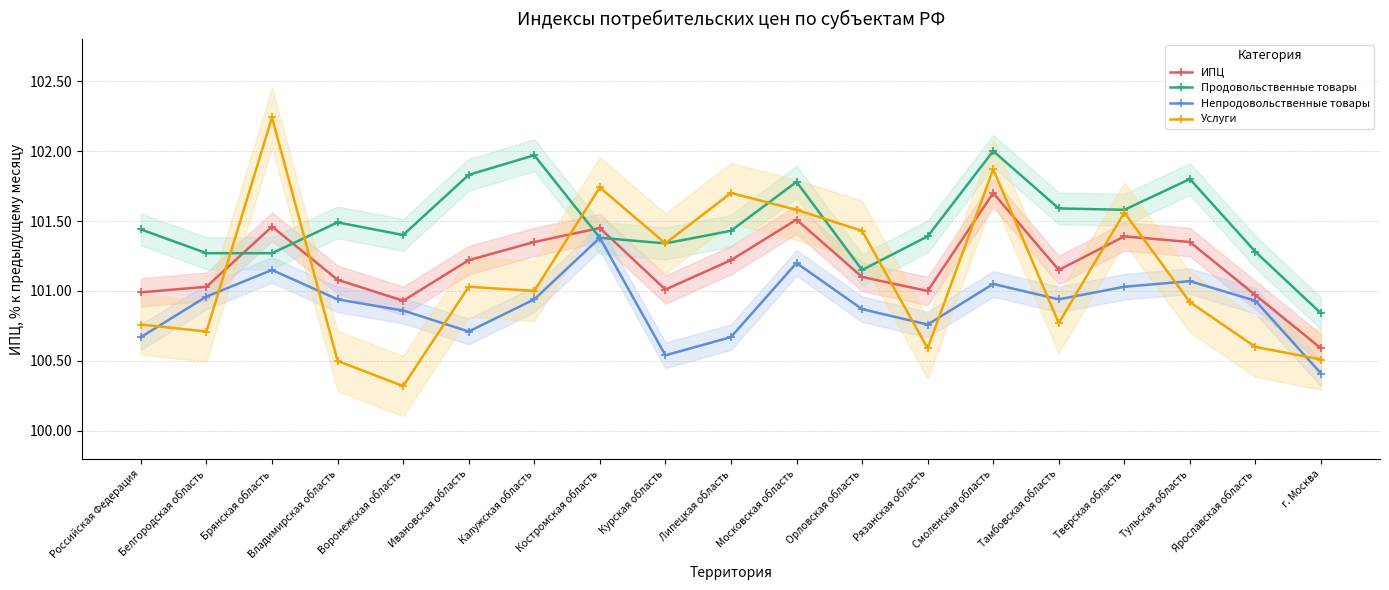

What is the approximate value of Непродовольственные товары at Тульская область?

101.1